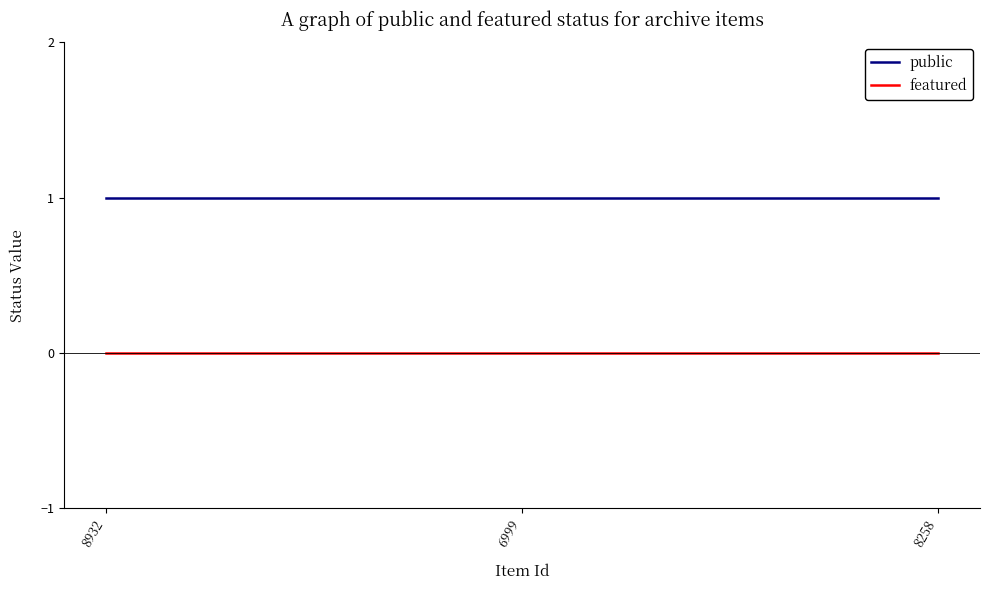

What are all the series names shown in the legend?

public, featured